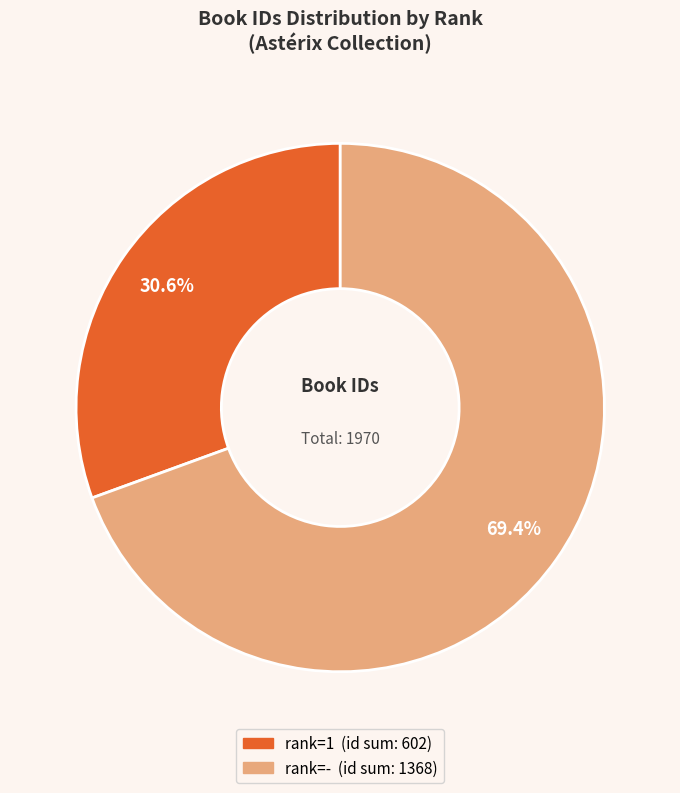

Does any single category account for the majority?

Yes